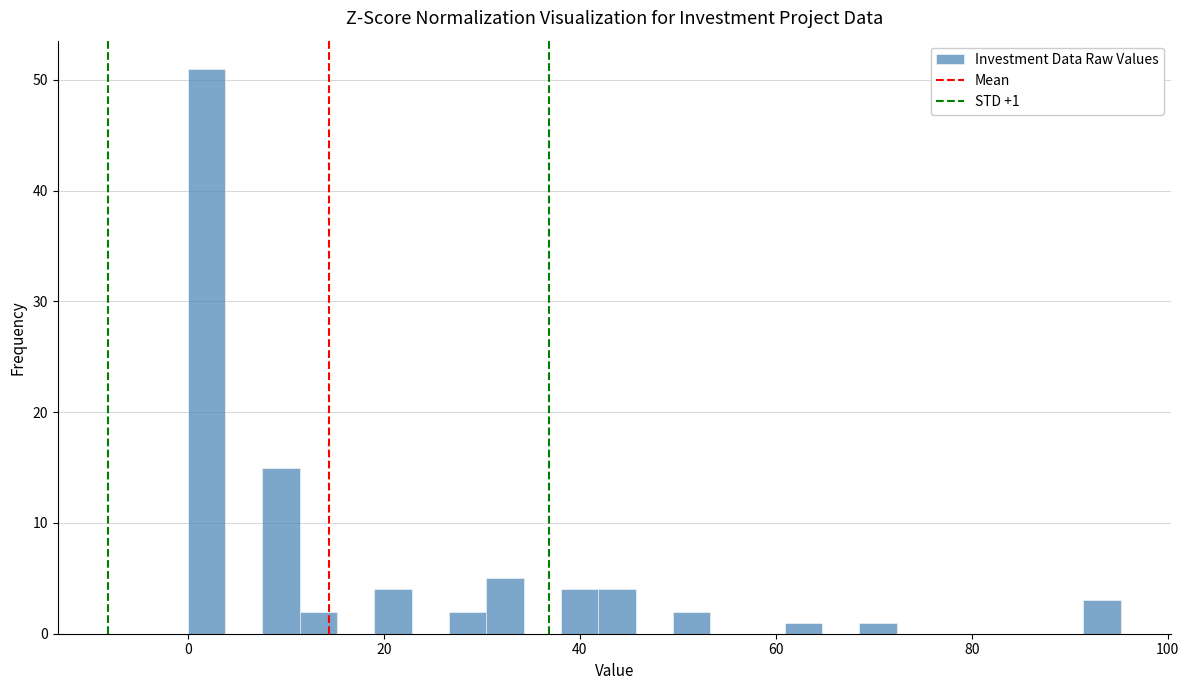

Around what value on the x-axis is the tallest bar? Give the approximate position of its centre, as read against the axis.

2